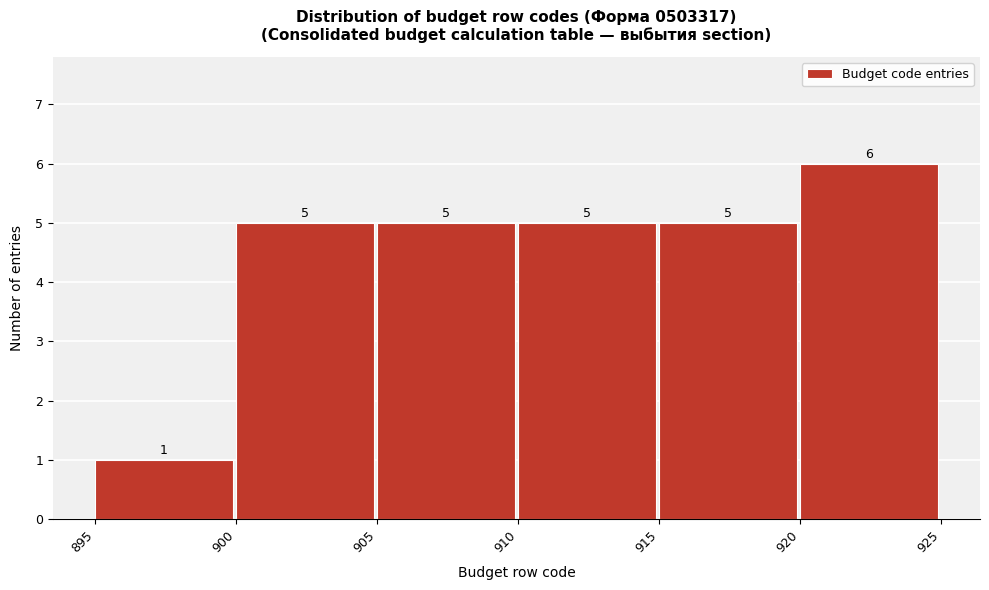

Reading left to right, list every bar in this chart as the range it spans on the x-axis followed by its height.

895 to 900: 1
900 to 905: 5
905 to 910: 5
910 to 915: 5
915 to 920: 5
920 to 925: 6